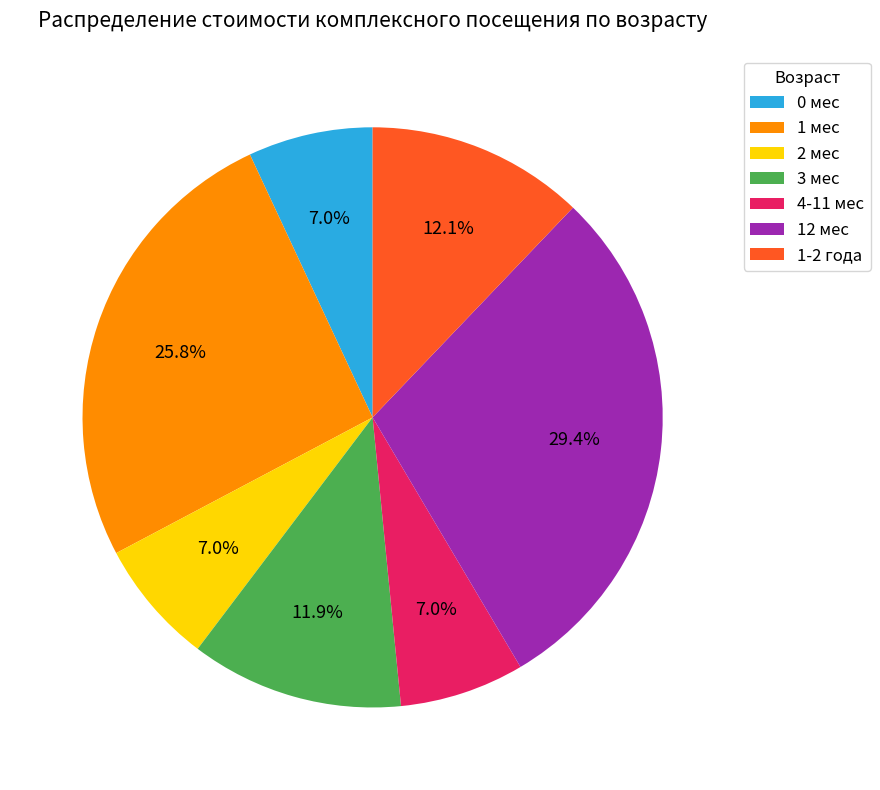

Is it true that 3 мес is 1% of the pie?

False